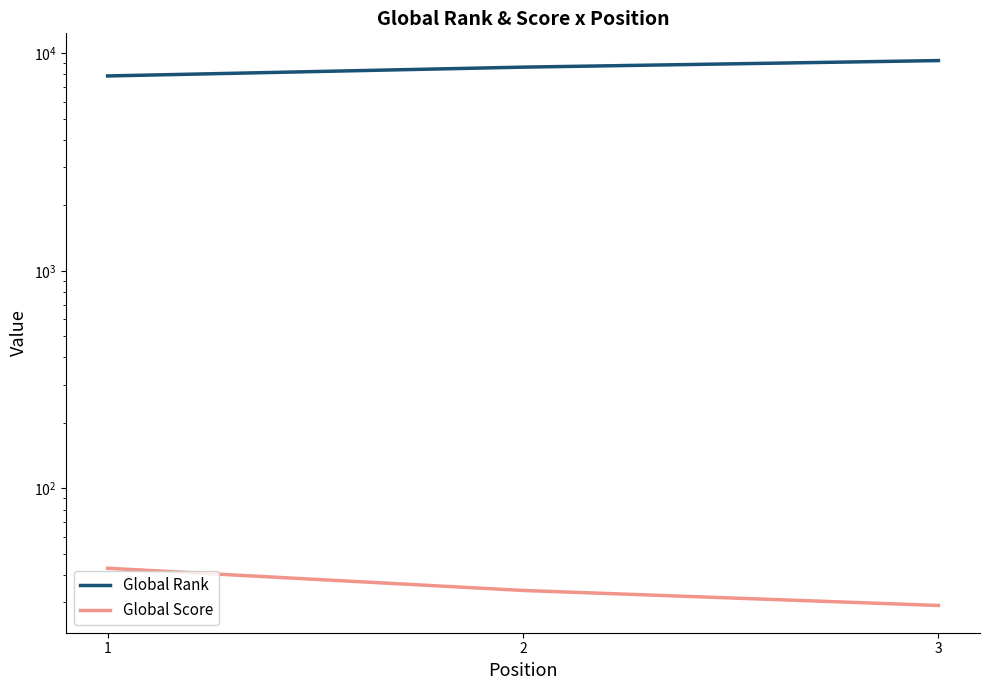

Is this an area chart (filled region under the line)?

No